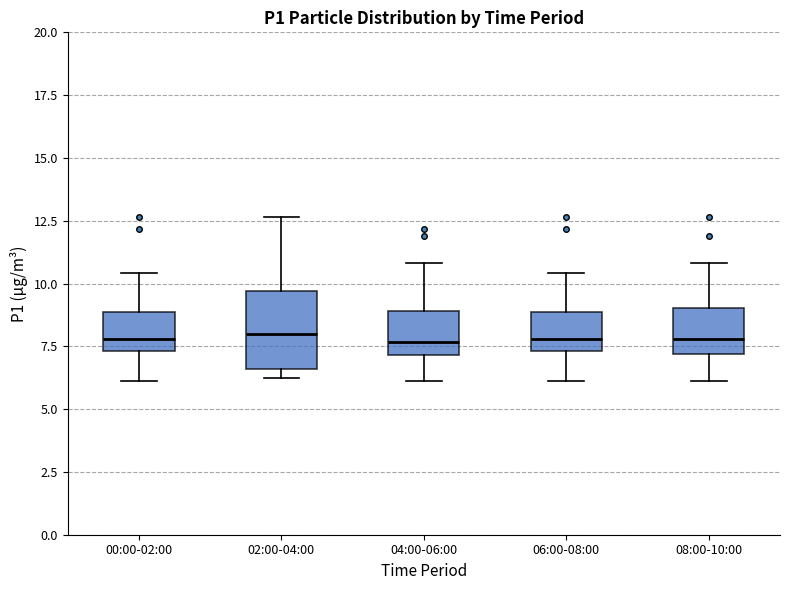

Where does the upper whisker of the box for 08:00-10:00 end on the y-axis? The values are not printed on the chart, so give them approximately, as read against the axis.

11.0